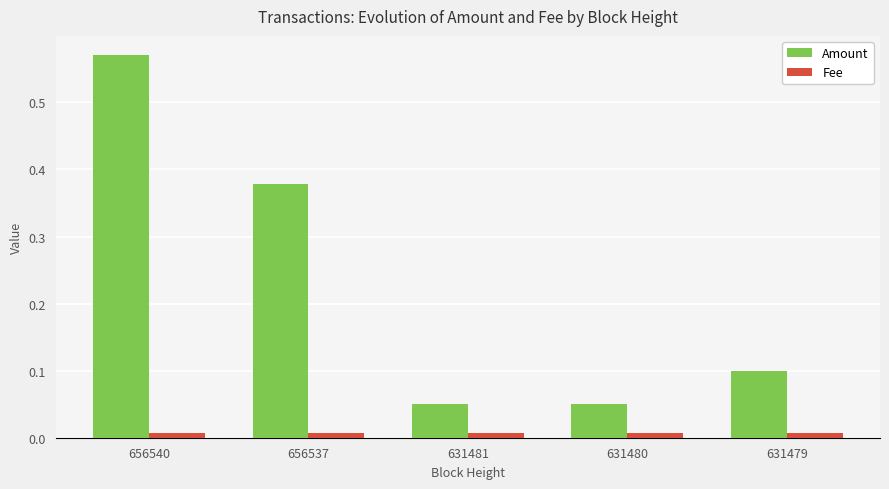

At which category is the sum across all series the highest?

656540